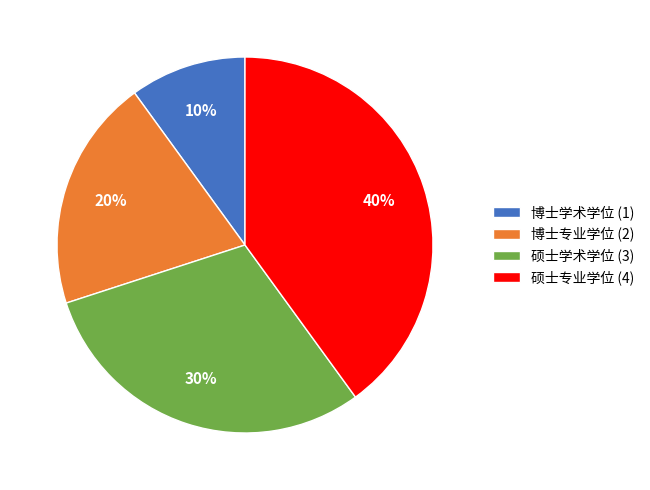

True or false: 博士专业学位 accounts for 20% of the total.

True